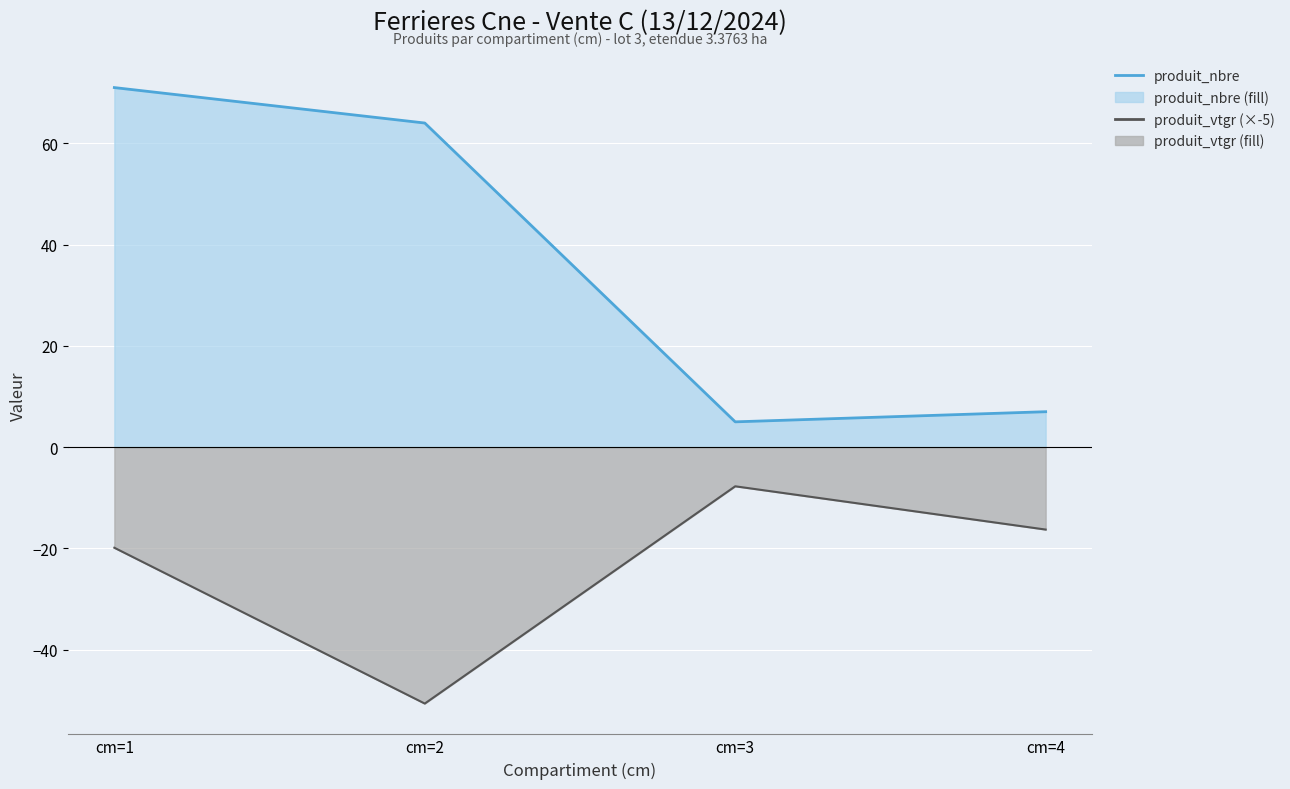

List the series in order of their overall mean, highest first.

produit_nbre, produit_vtgr